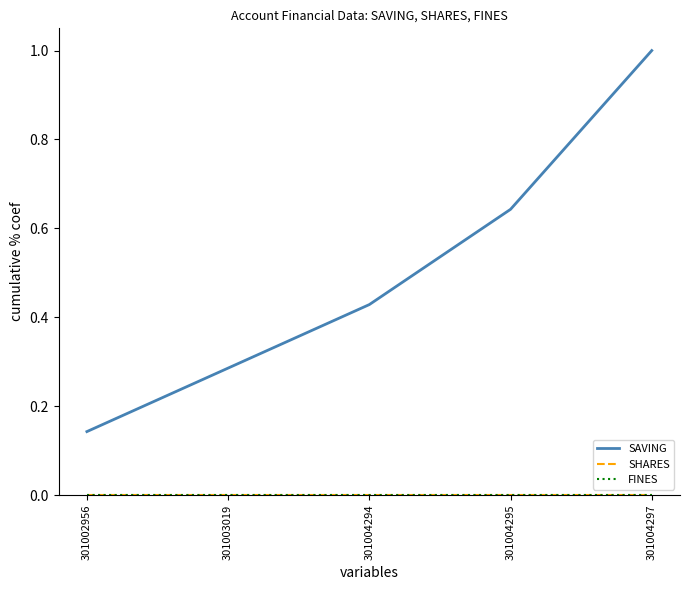

Reading left to right, extract all data points from this chart.

SAVING: 301002956=0.1	301003019=0.3	301004294=0.4	301004295=0.6	301004297=1.0
SHARES: 301002956=0.0	301003019=0.0	301004294=0.0	301004295=0.0	301004297=0.0
FINES: 301002956=0.0	301003019=0.0	301004294=0.0	301004295=0.0	301004297=0.0